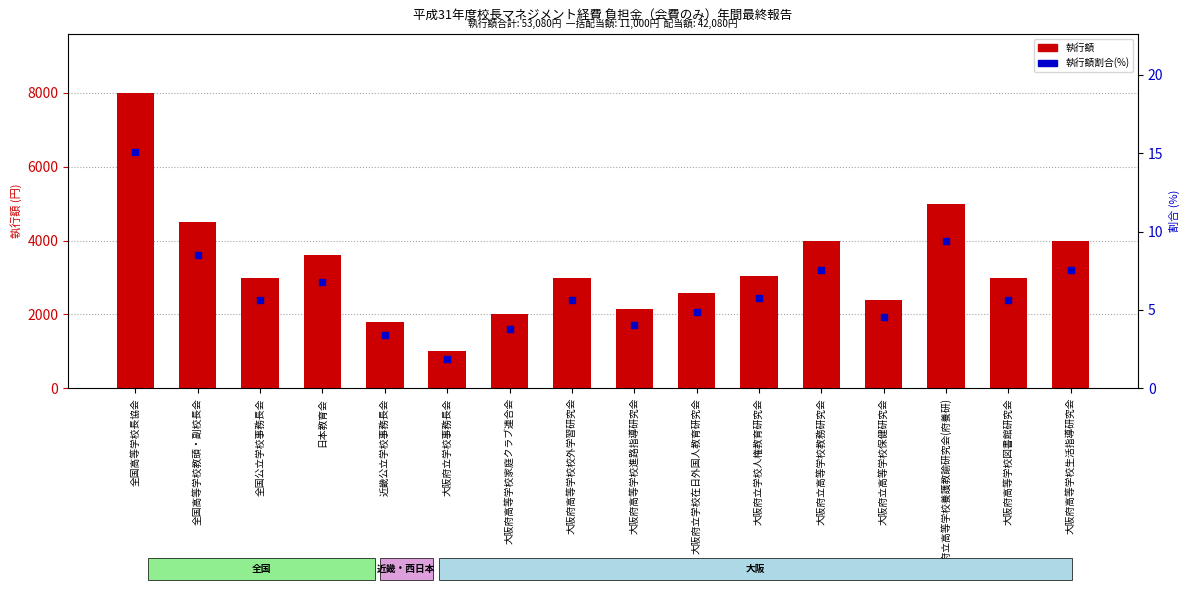

Which series has the largest total across all categories?

執行額